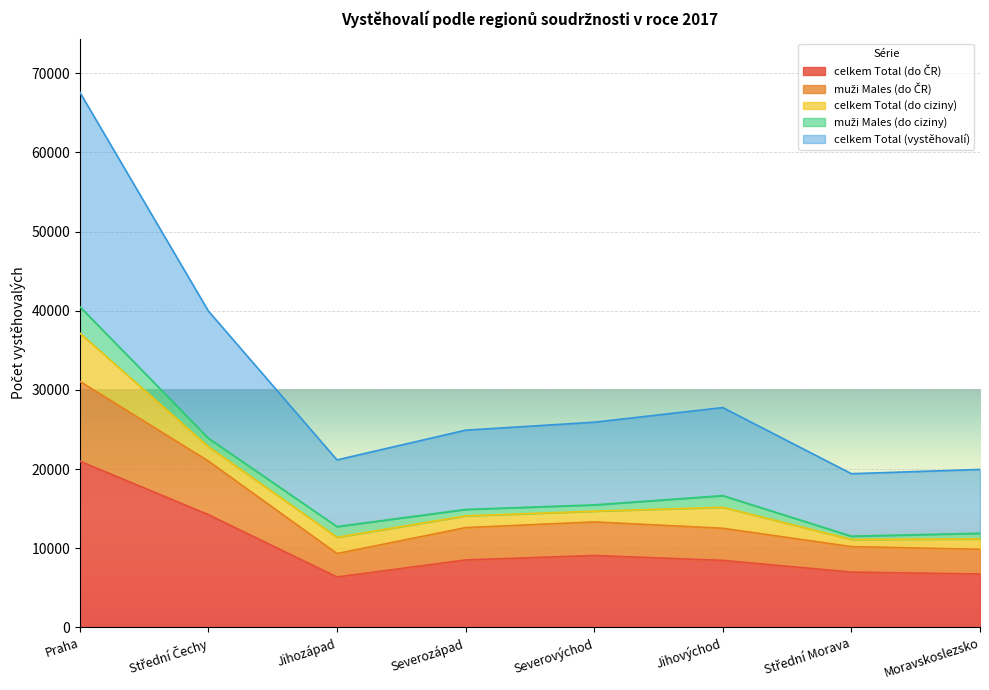

Where does the celkem Total (do ČR) series first go above 8525?

Praha